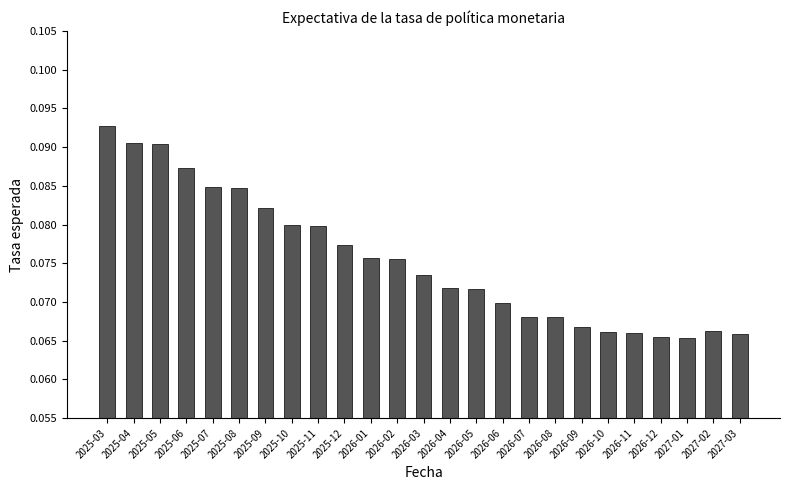

How many categories are shown in the chart?

25